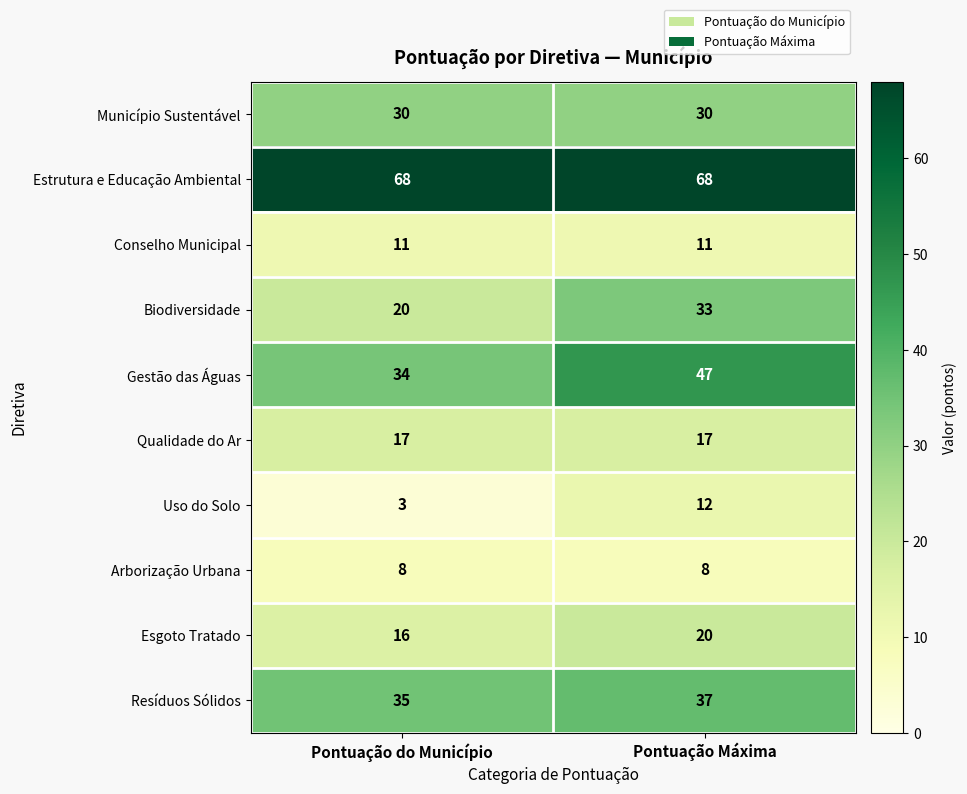

What is the difference between the highest and lowest values at Pontuação do Município?

65